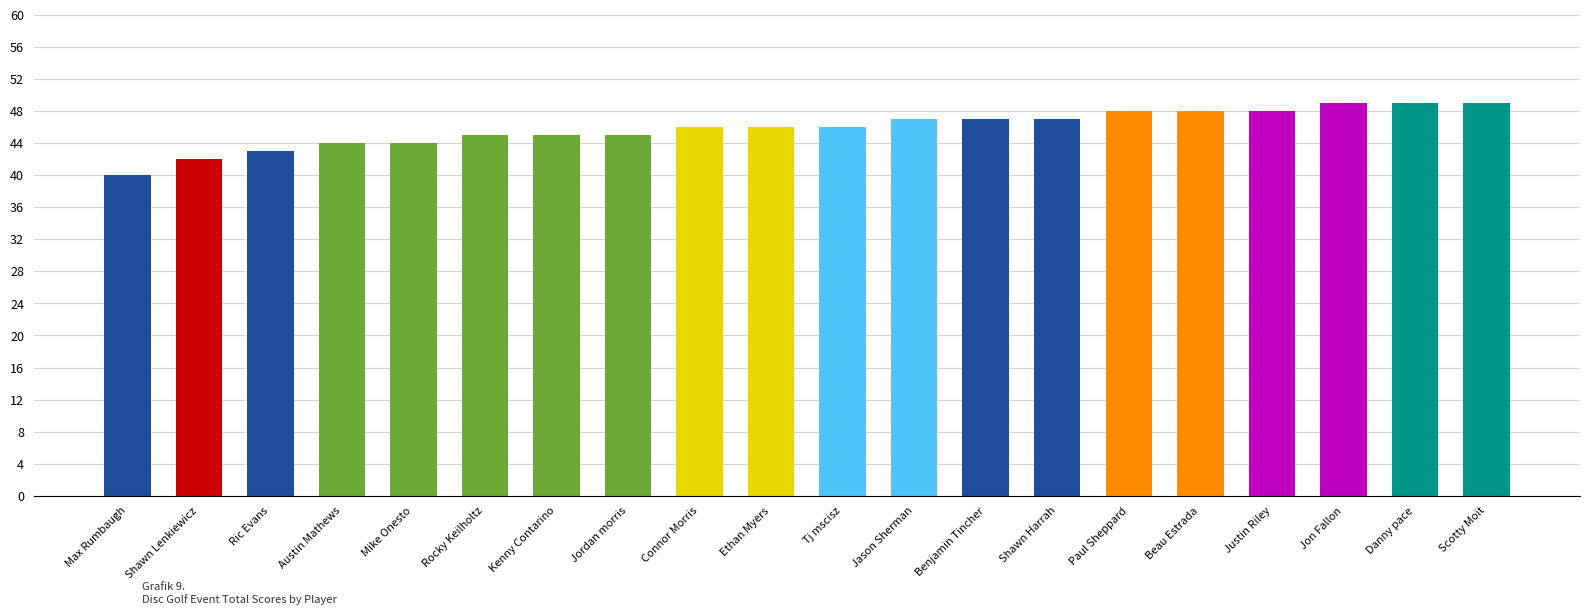

What position from the right is Kenny Contarino?

14